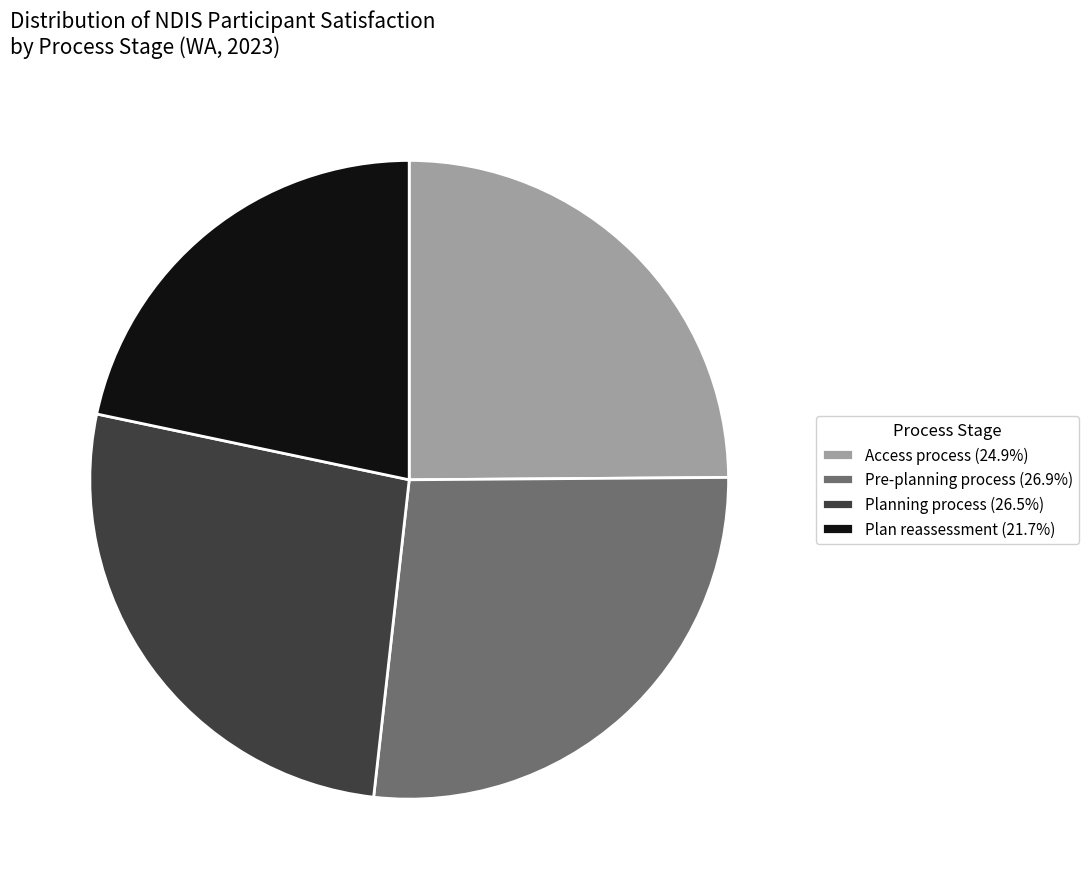

Is there a majority slice in this chart?

No